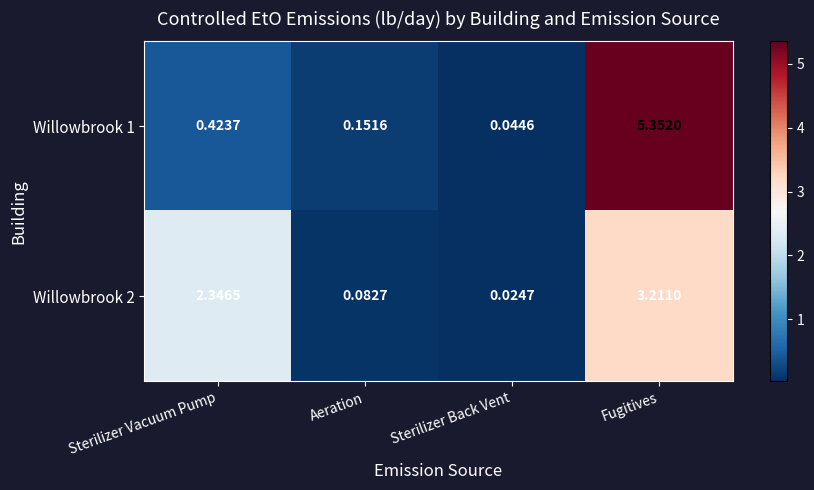

Where does the Willowbrook 2 series first go above 2?

Sterilizer Vacuum Pump